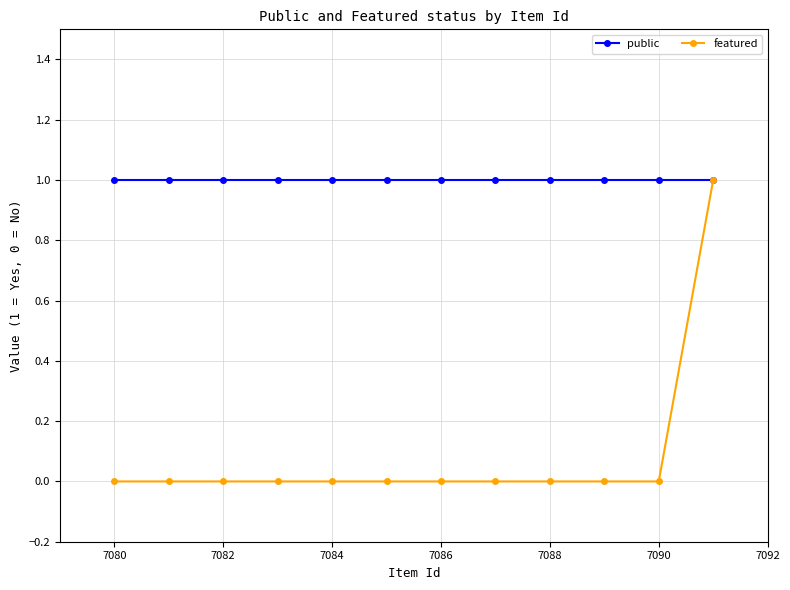

The value of featured at 7080 is 0. True or false?

True